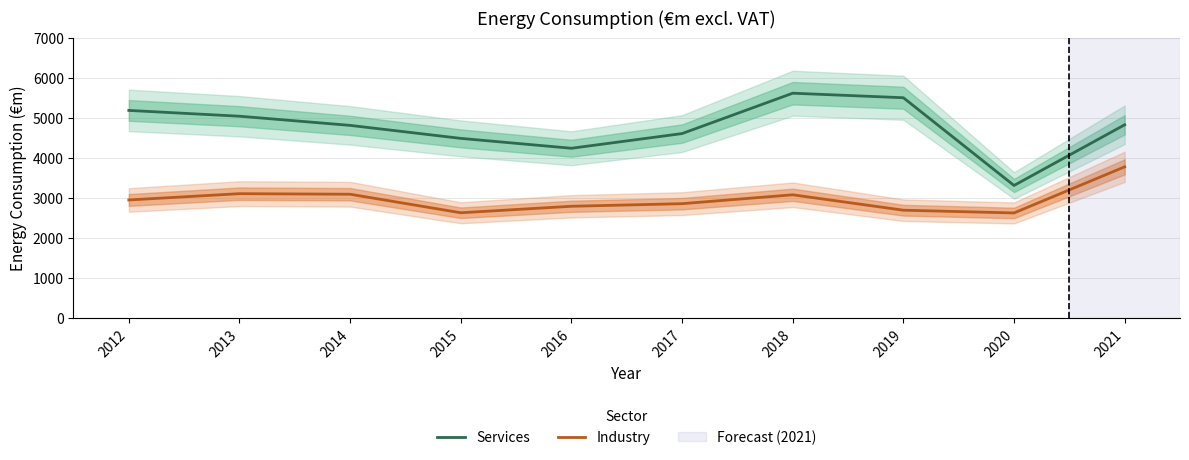

True or false: Services and Industry cross at least once.

False